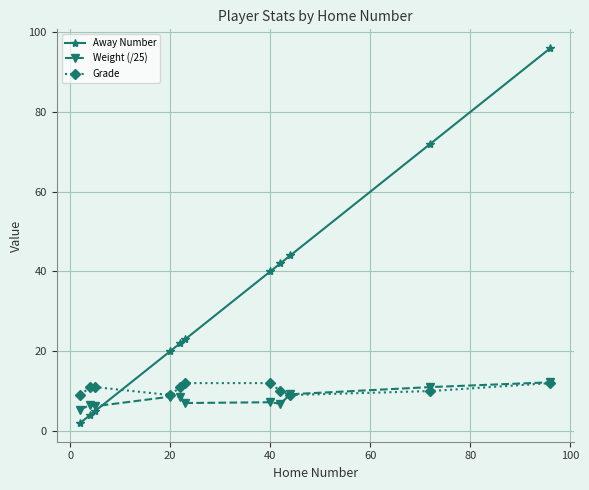

What is the average value of the Grade series?

10.5